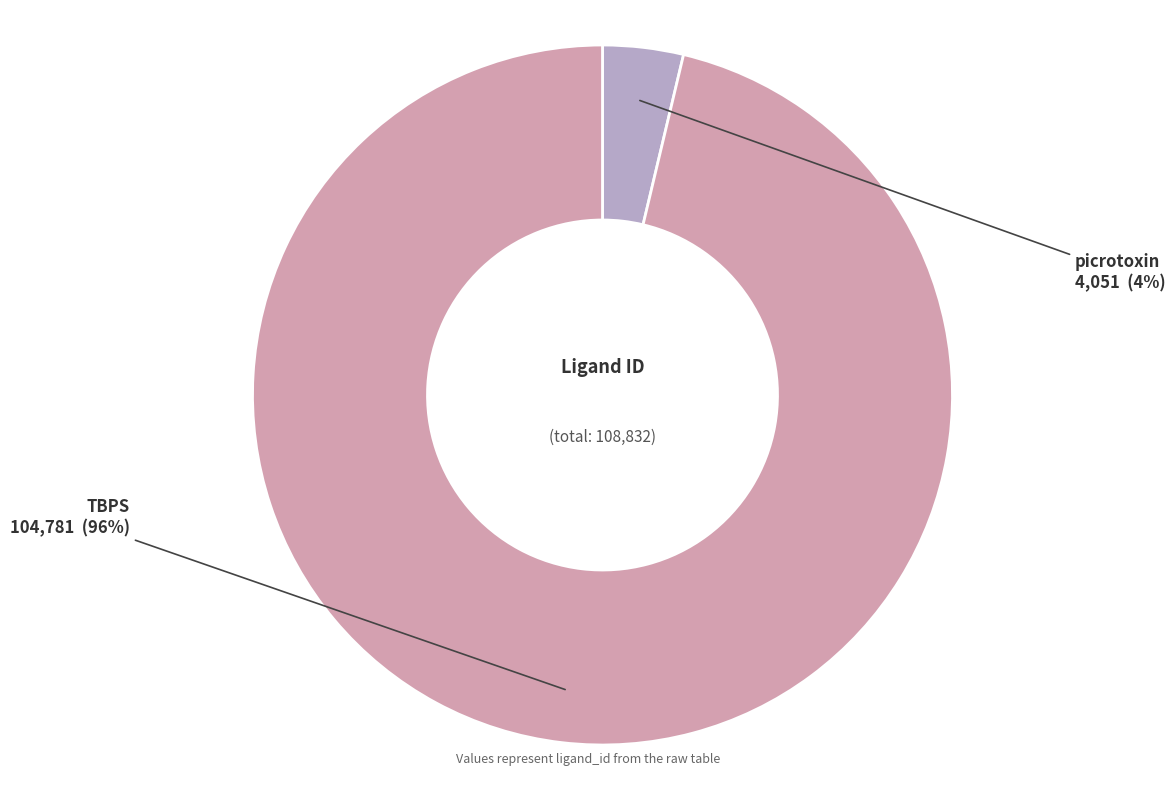

What is the smallest slice in the pie chart?

picrotoxin